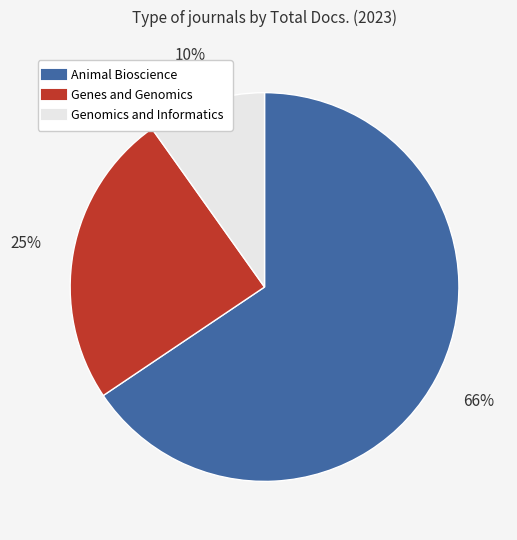

Rank the categories by value from lowest to highest.

Genomics and Informatics, Genes and Genomics, Animal Bioscience